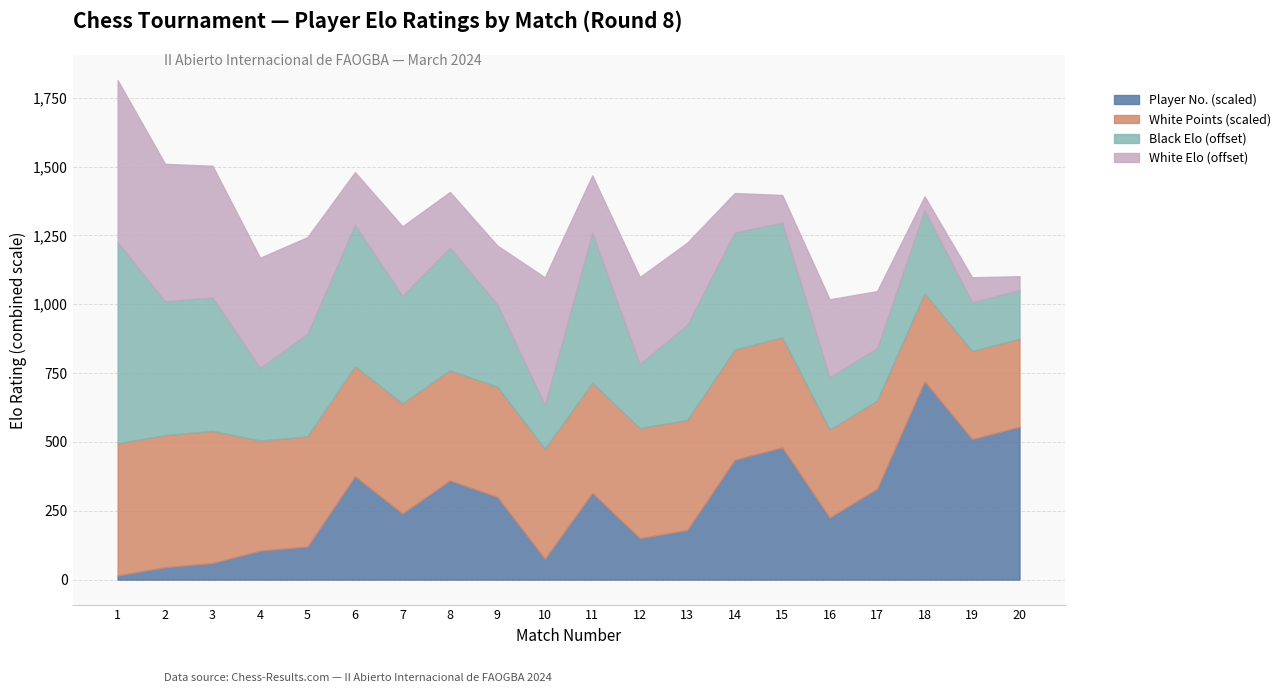

What is the difference between the second highest and minimum values in the Black Elo series?

385